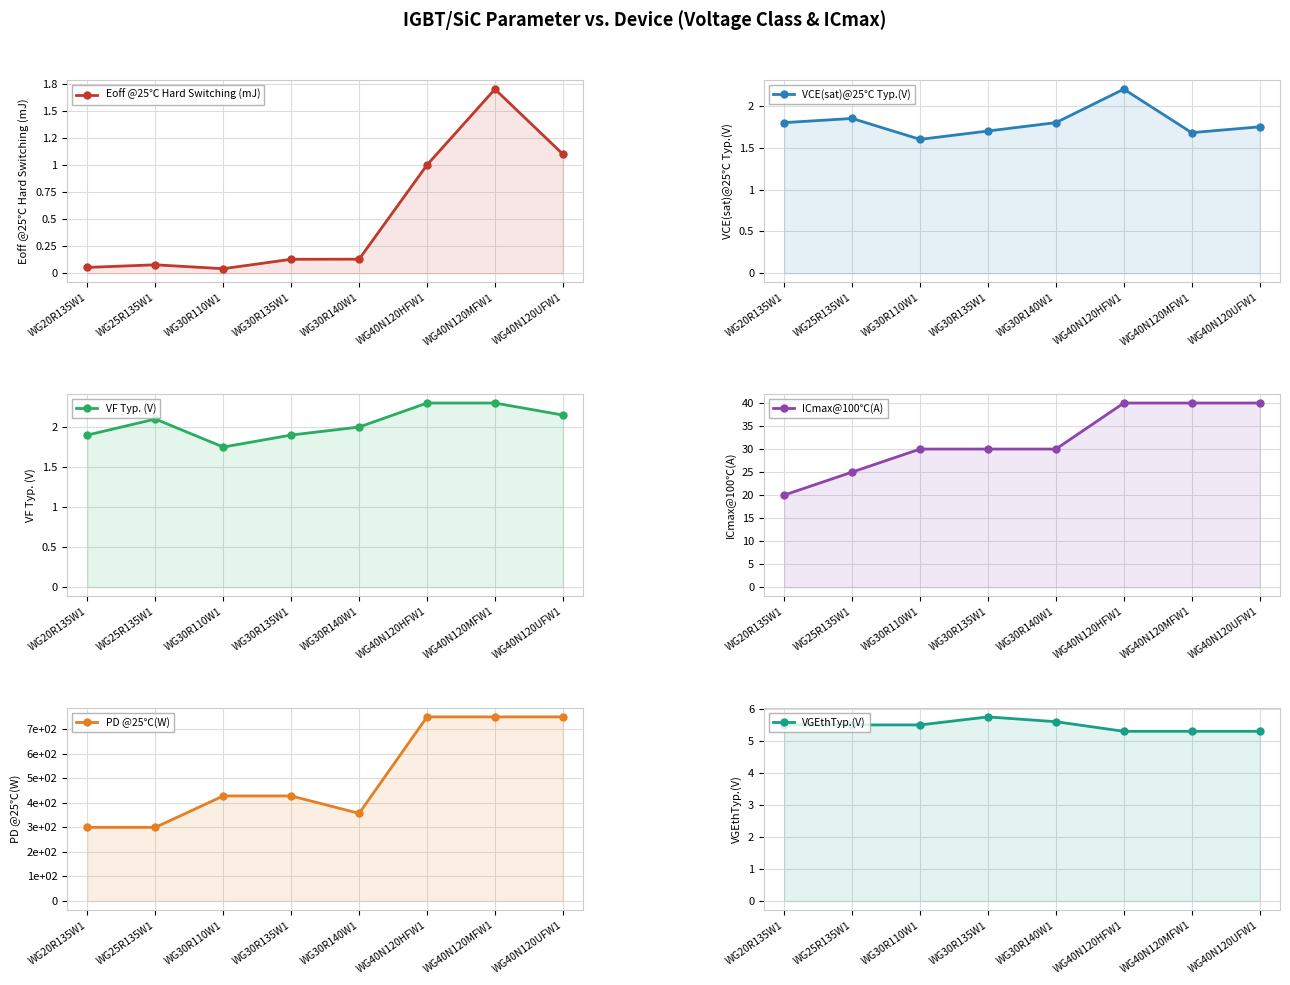

Rank the series at WG30R140W1 from highest to lowest value.

PD @25℃(W), ICmax@100℃(A), VGEthTyp.(V), VF Typ. (V), VCE(sat)@25℃ Typ.(V), Eoff @25℃ Hard Switching (mJ)